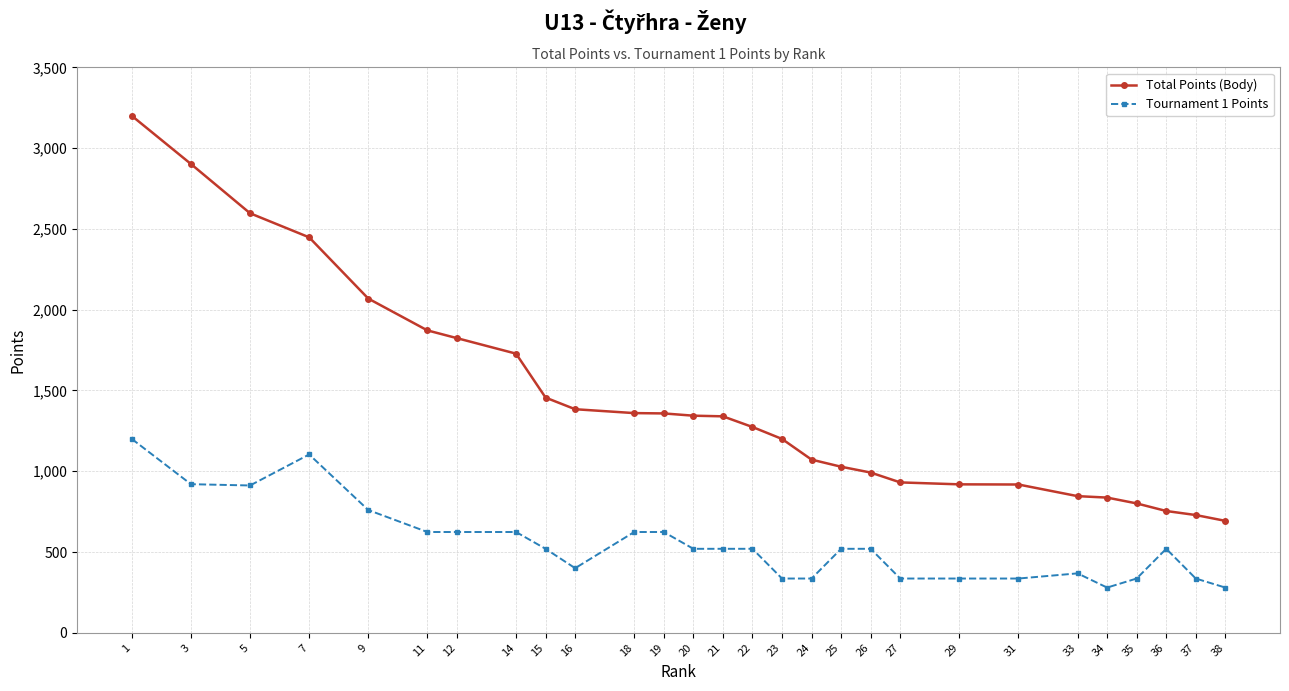

What is the difference between the second highest and second lowest values in the Total Points (Body) series?

2173